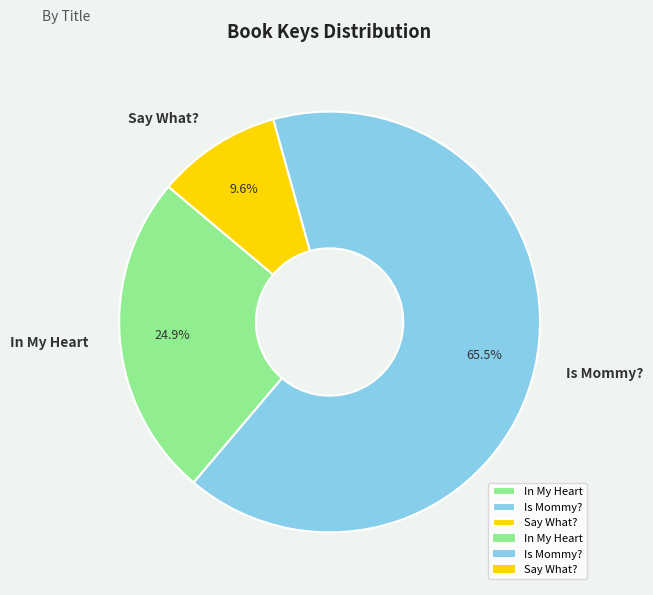

To the nearest percent, what is the average slice percentage?

33%